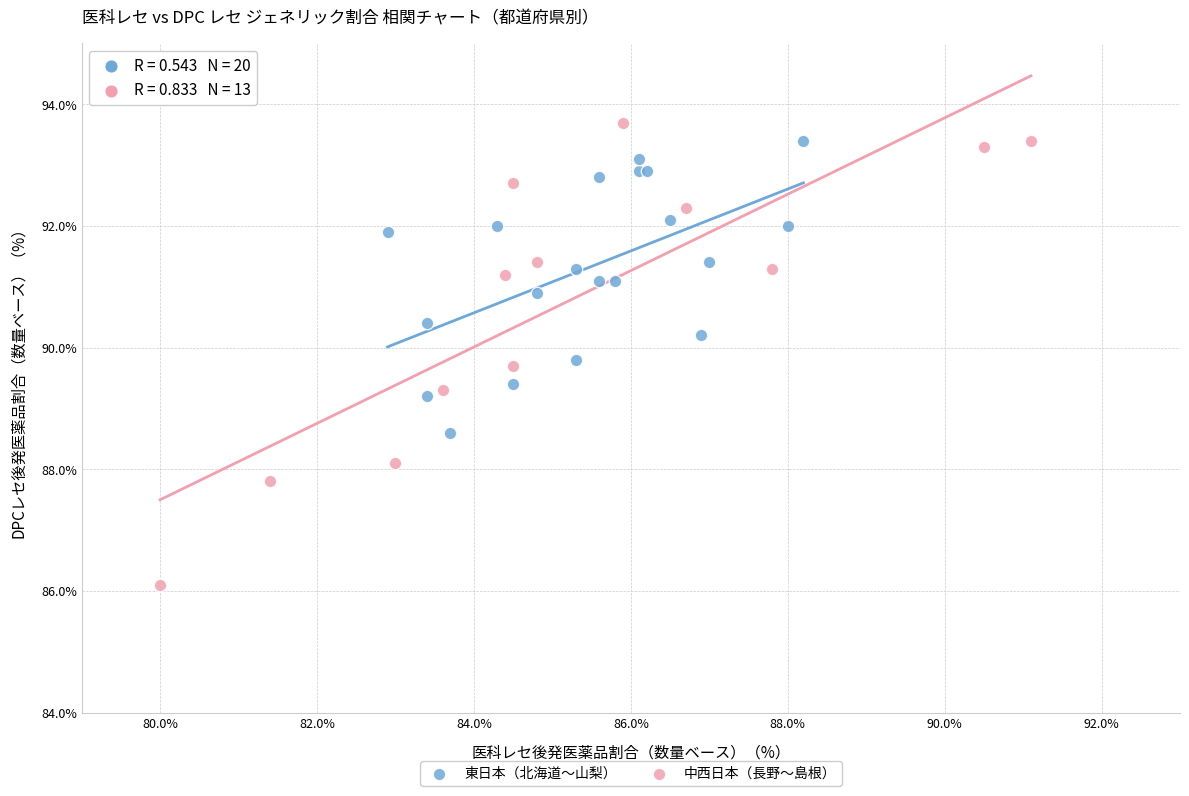

Which series has the largest Y range (max minus min)?

中西日本（長野〜島根）